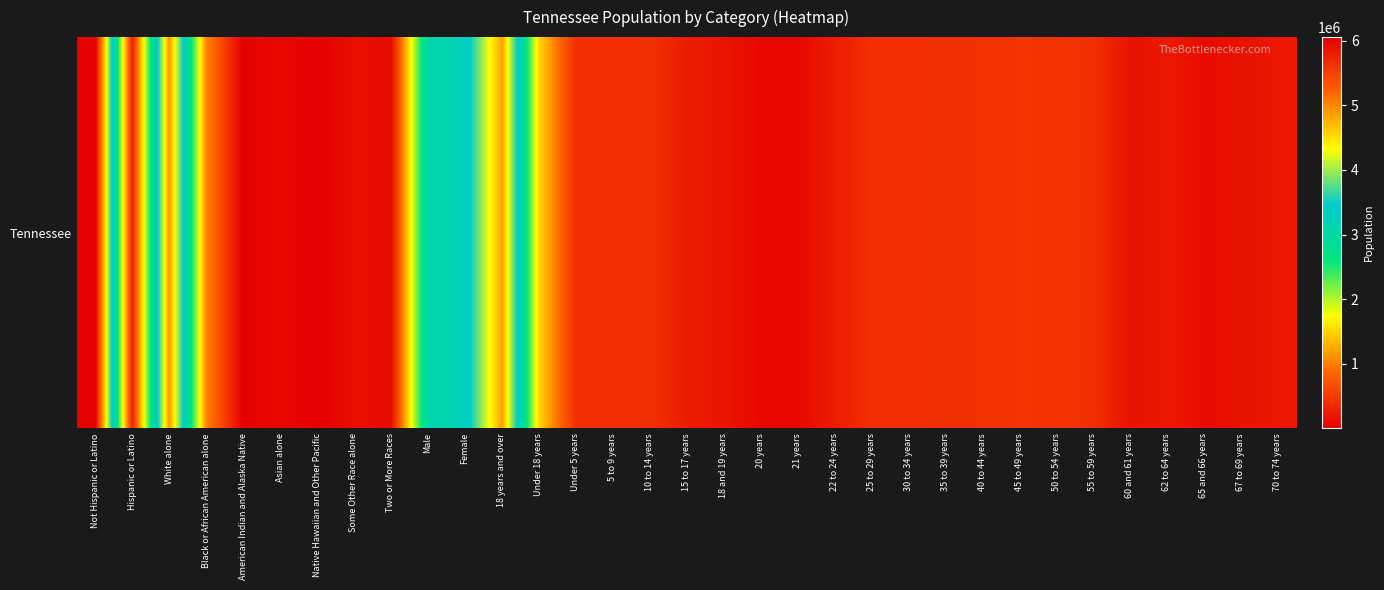

Where does the data first go above 406314?

Not Hispanic or Latino